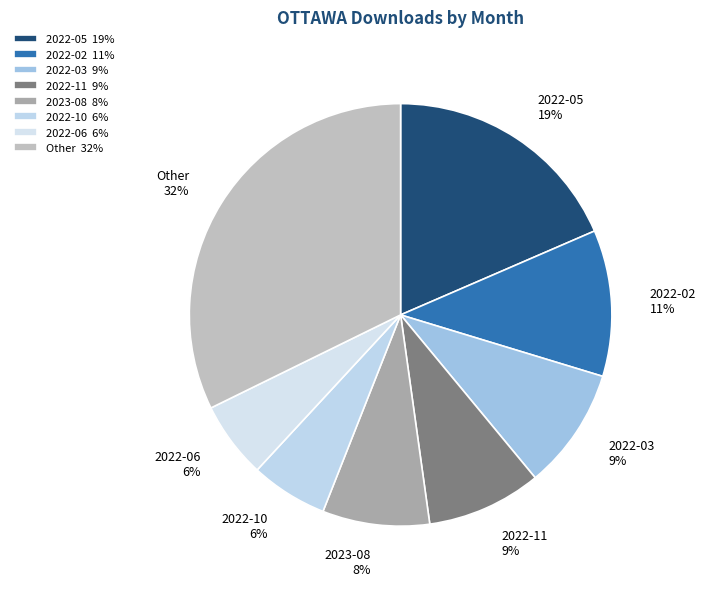

How many segments does this pie chart have?

8